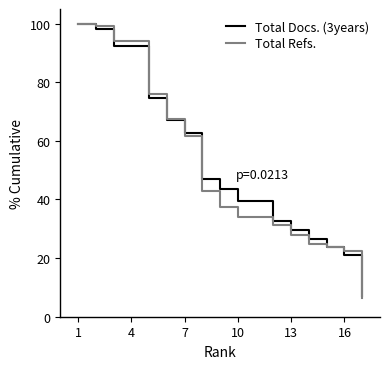

How many lines are shown in the chart?

2